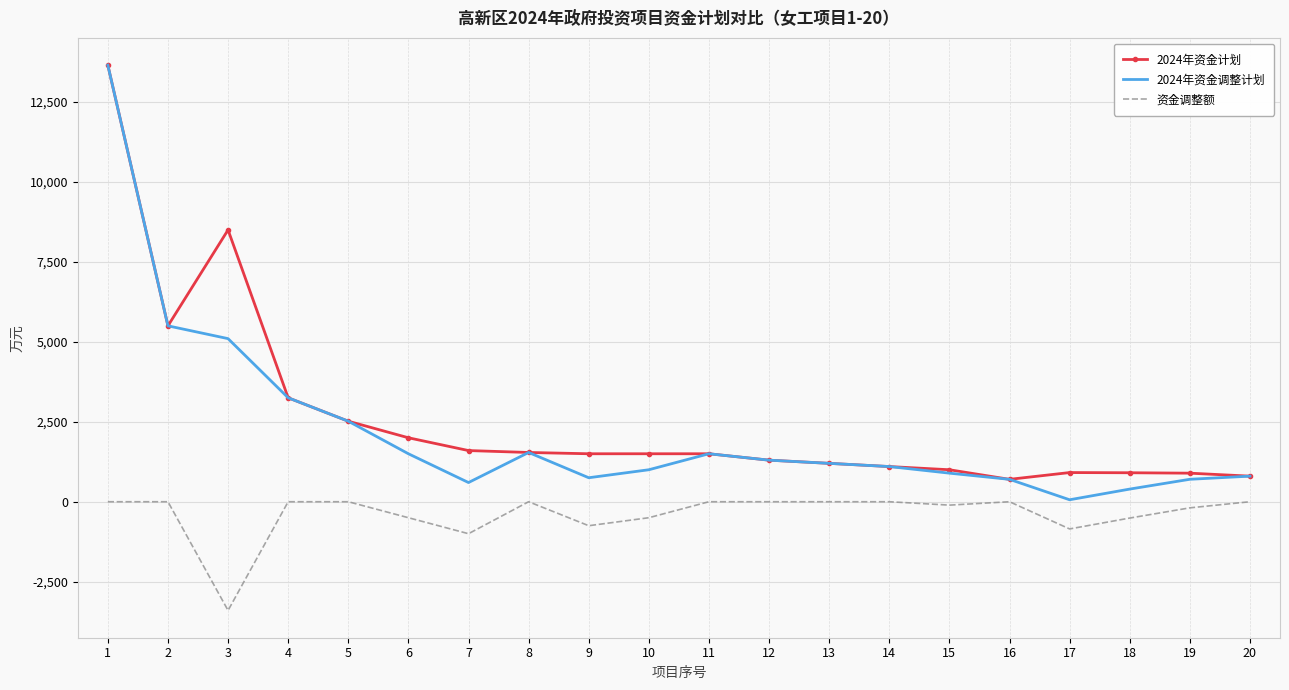

What is the greatest value displayed?

13651.7